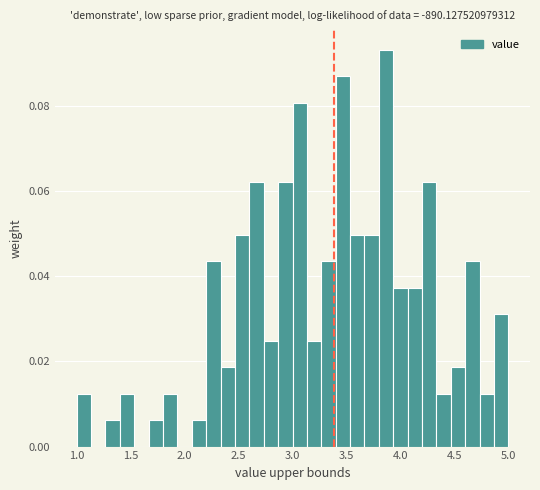

Around what value on the x-axis is the tallest bar? Give the approximate position of its centre, as read against the axis.

3.85